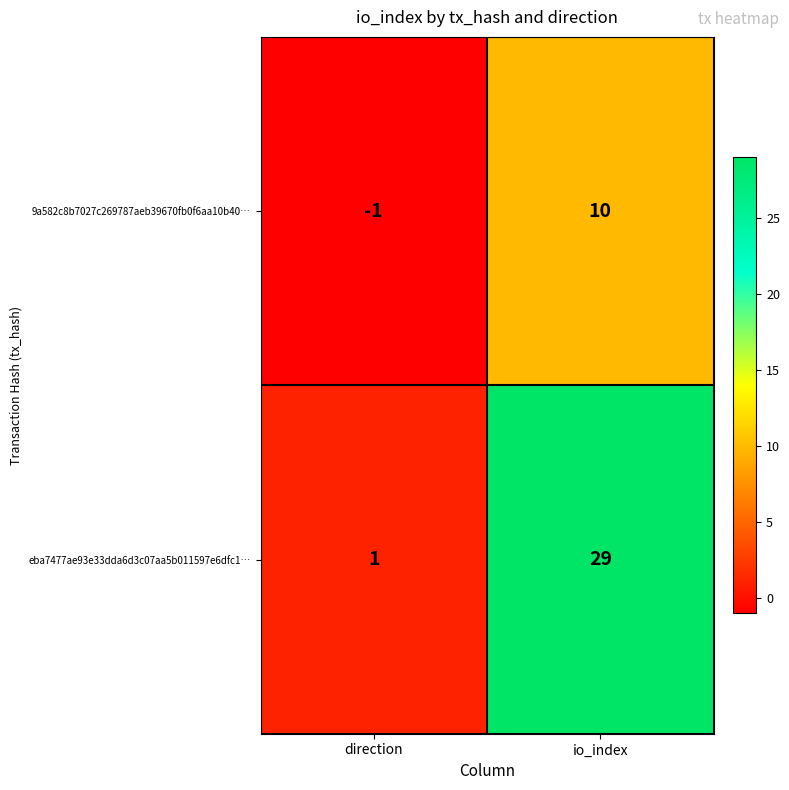

What is the total value across all series at io_index?

39